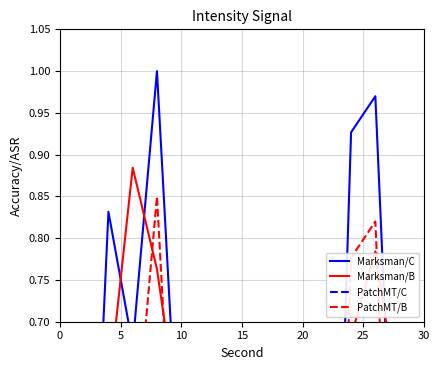

How many Marksman/B values are between 0 and 1?

16